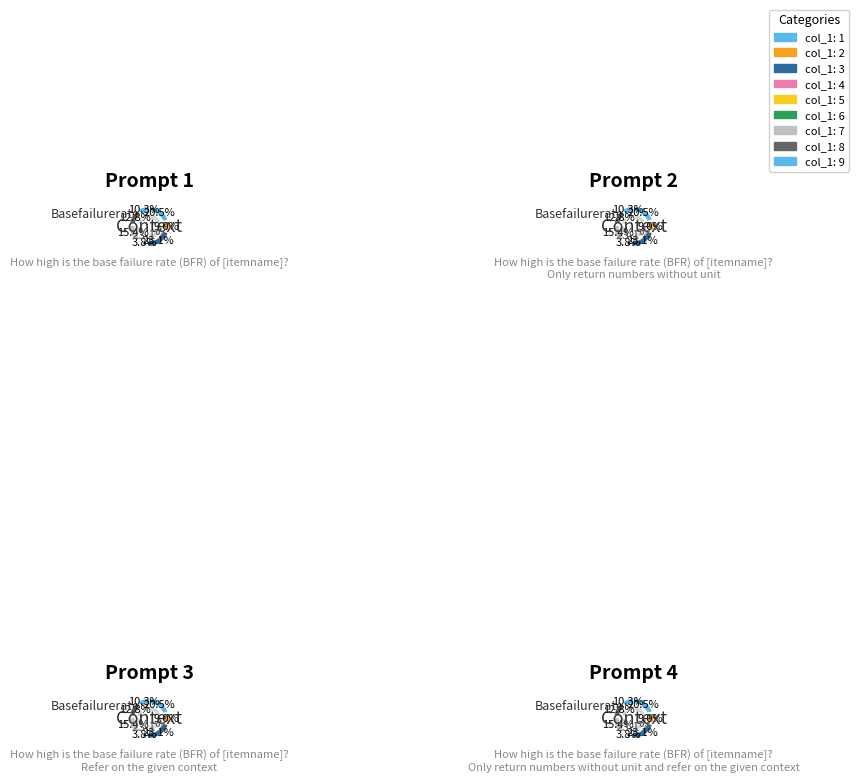

Is there any slice that represents more than half of the pie?

No